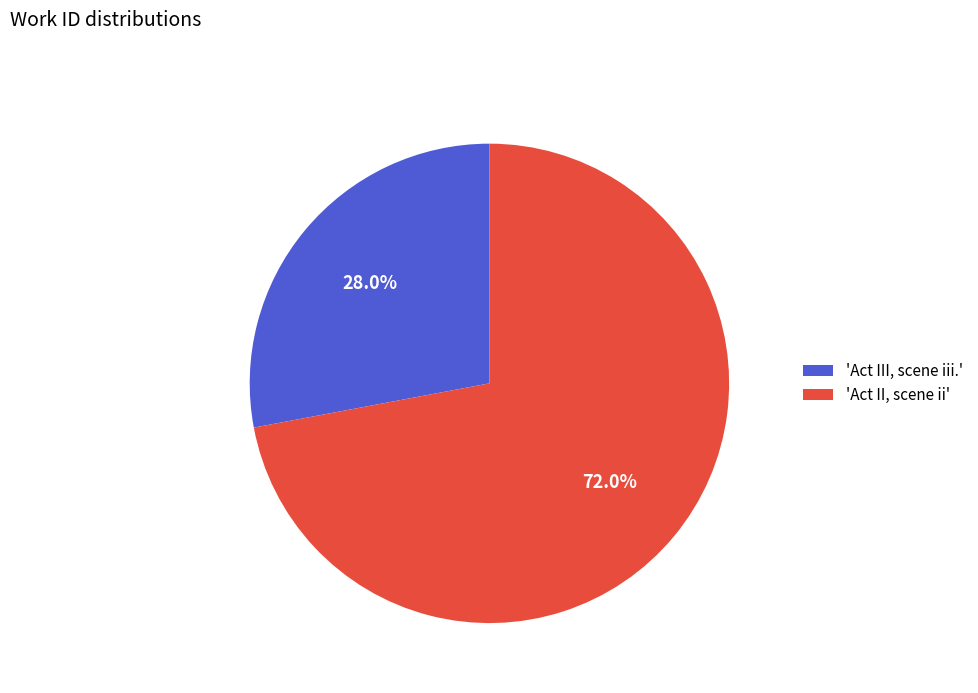

Which category accounts for the majority?

'Act II, scene ii'